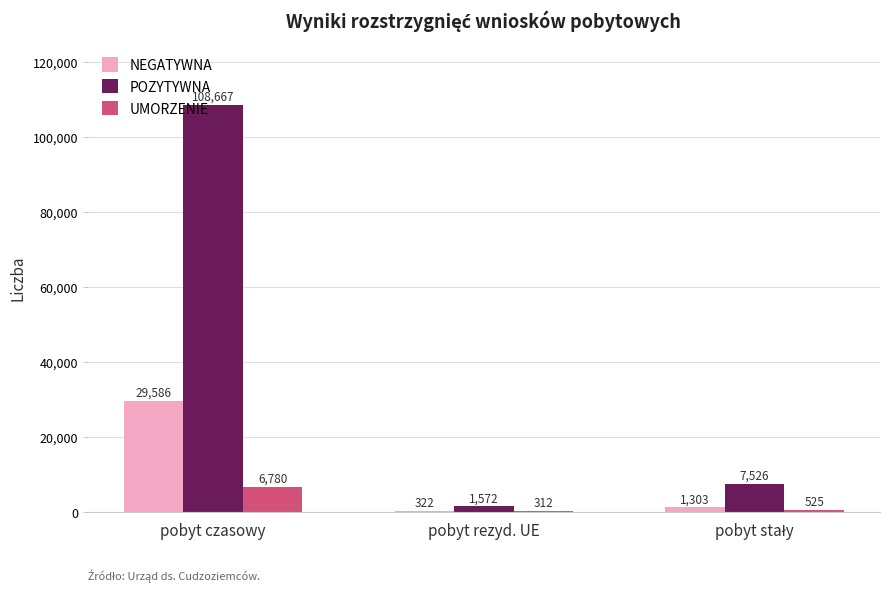

Which series has the largest total across all categories?

POZYTYWNA